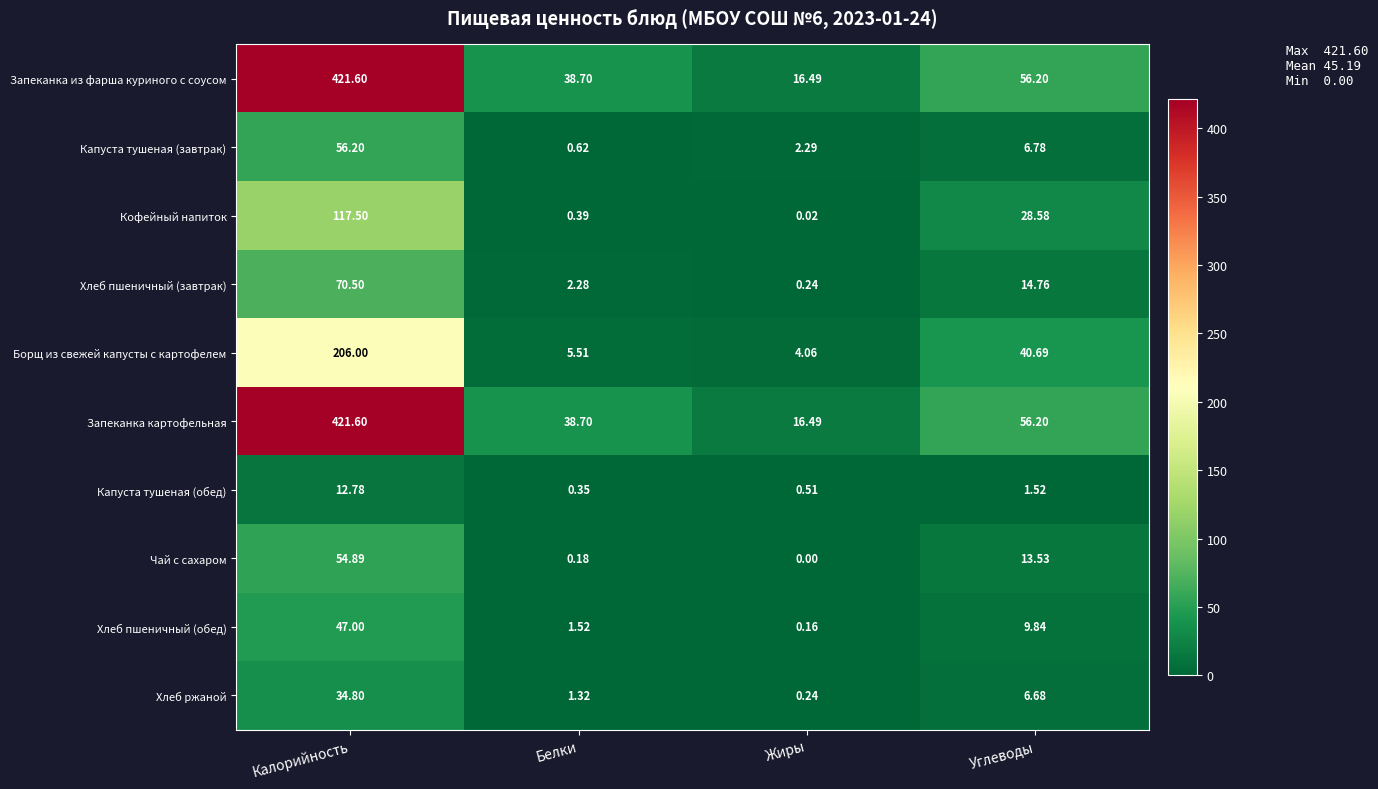

List the labels in order of Чай с сахаром value, smallest first.

Жиры, Белки, Углеводы, Калорийность